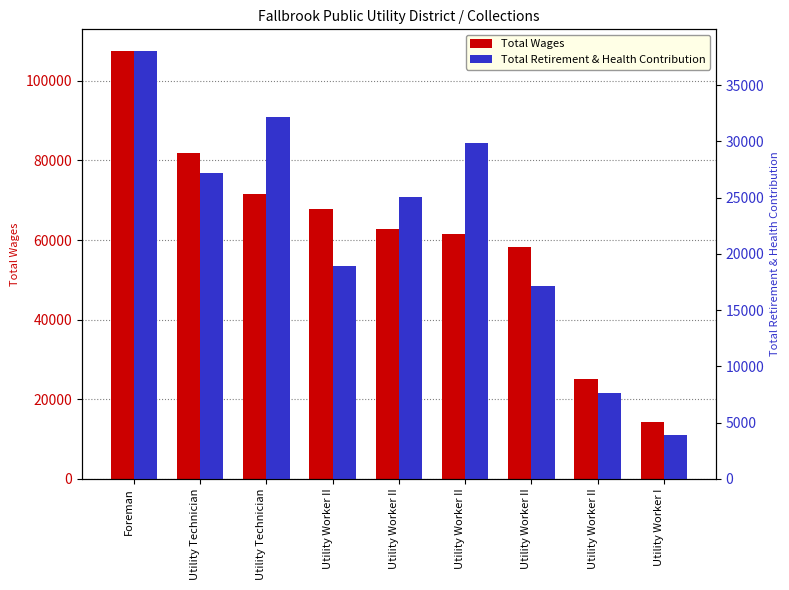

What is the average value of the Total Wages series?

61211